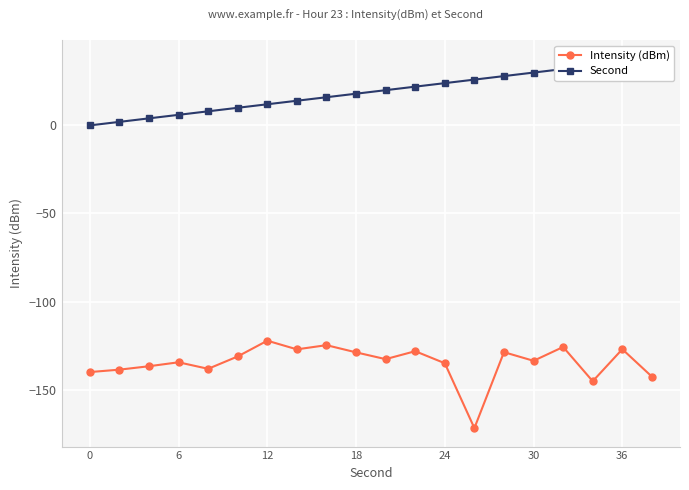

What is the highest value of the Second series?

38.0